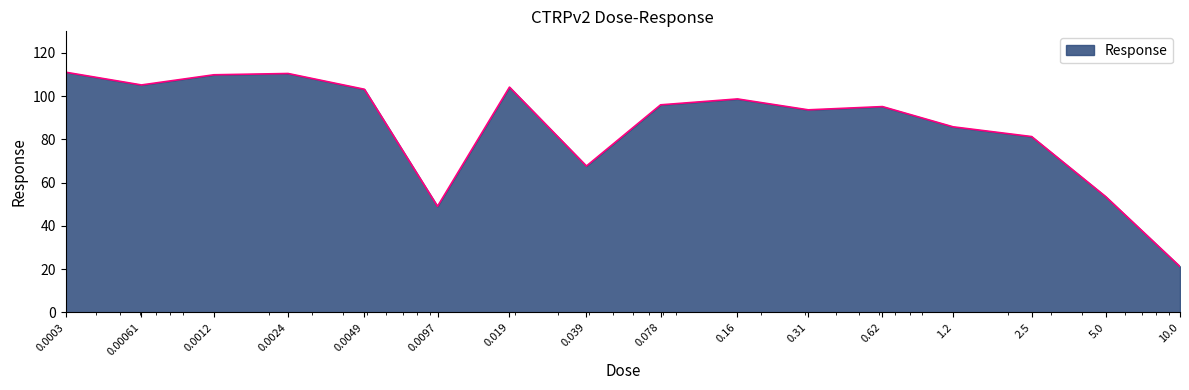

What is the smallest value displayed?

21.2